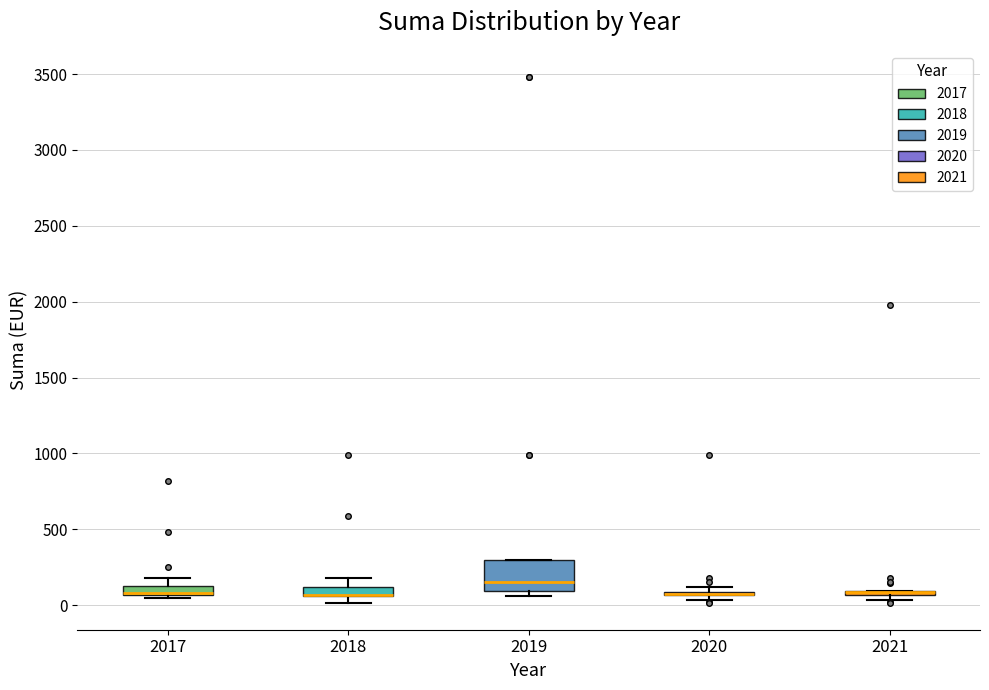

Which box is the tallest, from its lower edge to its upper edge?

2019